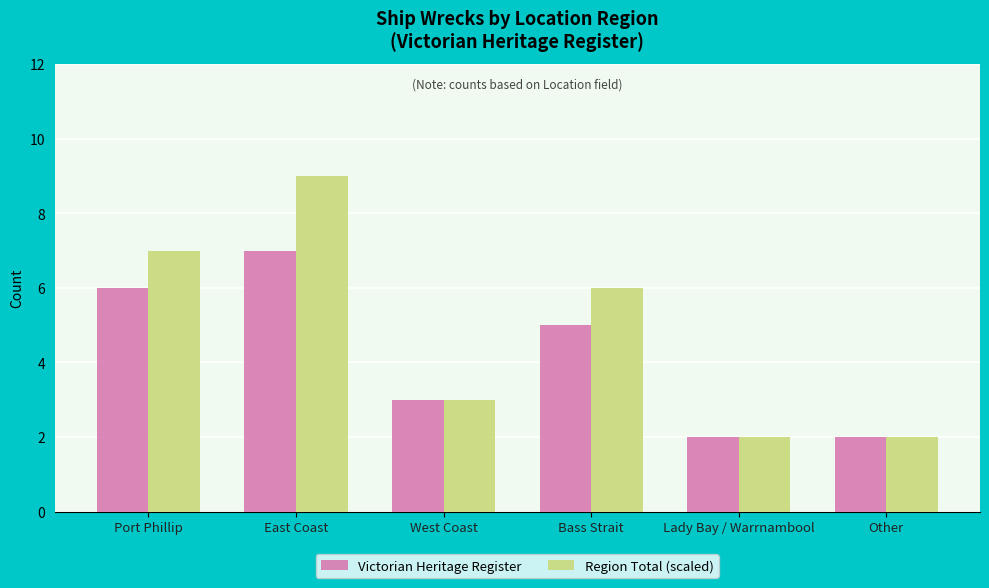

What is the lowest value of the Region Total (scaled) series?

2